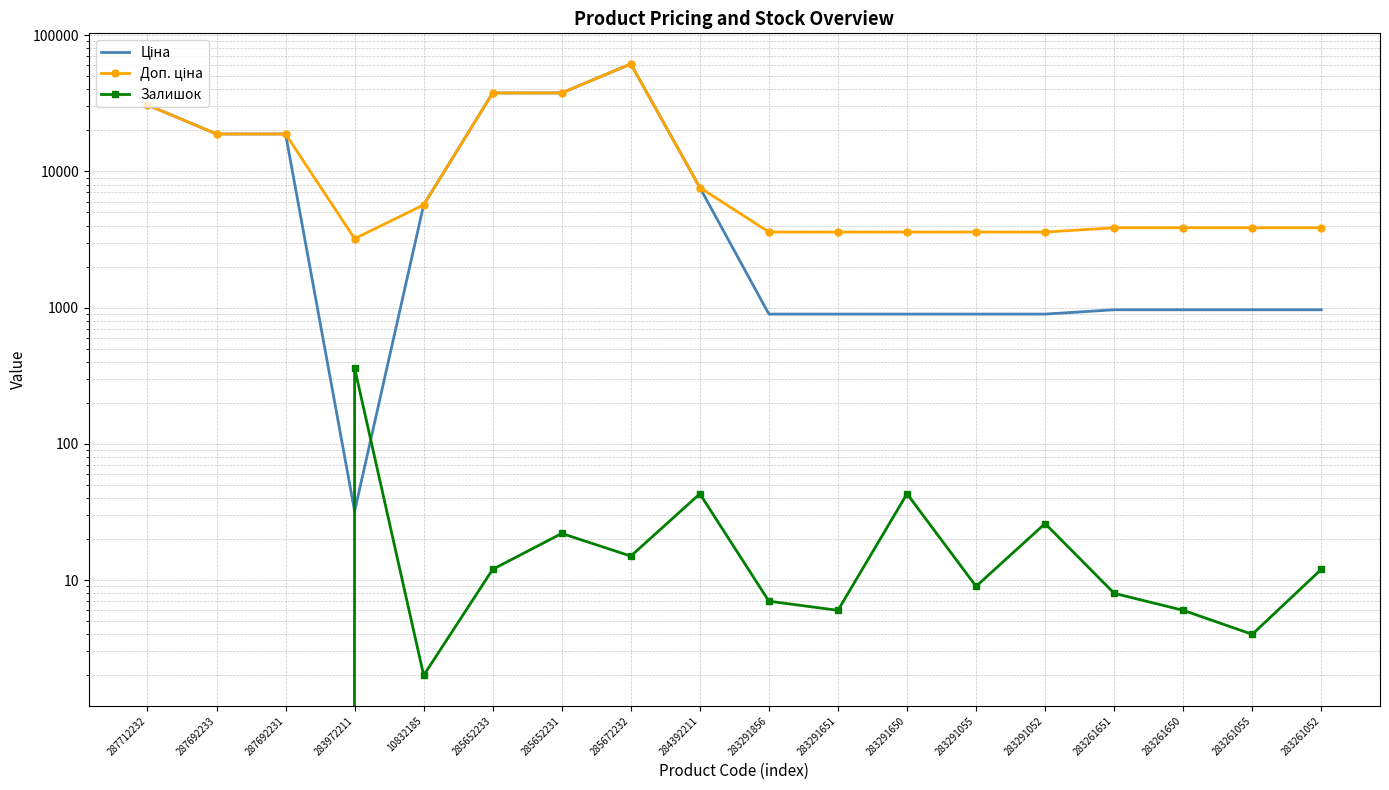

What is the sum of all Залишок values?

575.0